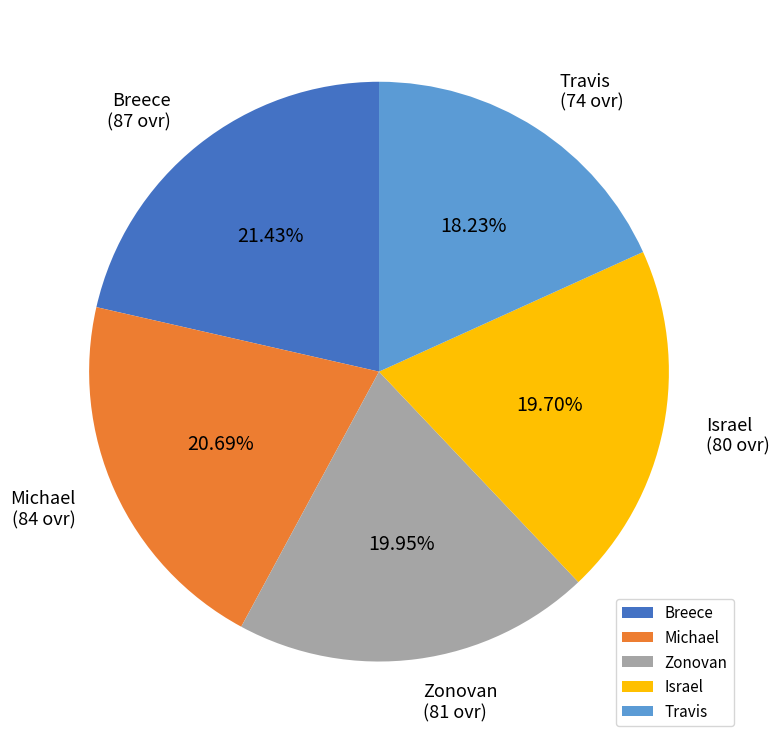

Is there a majority slice in this chart?

No